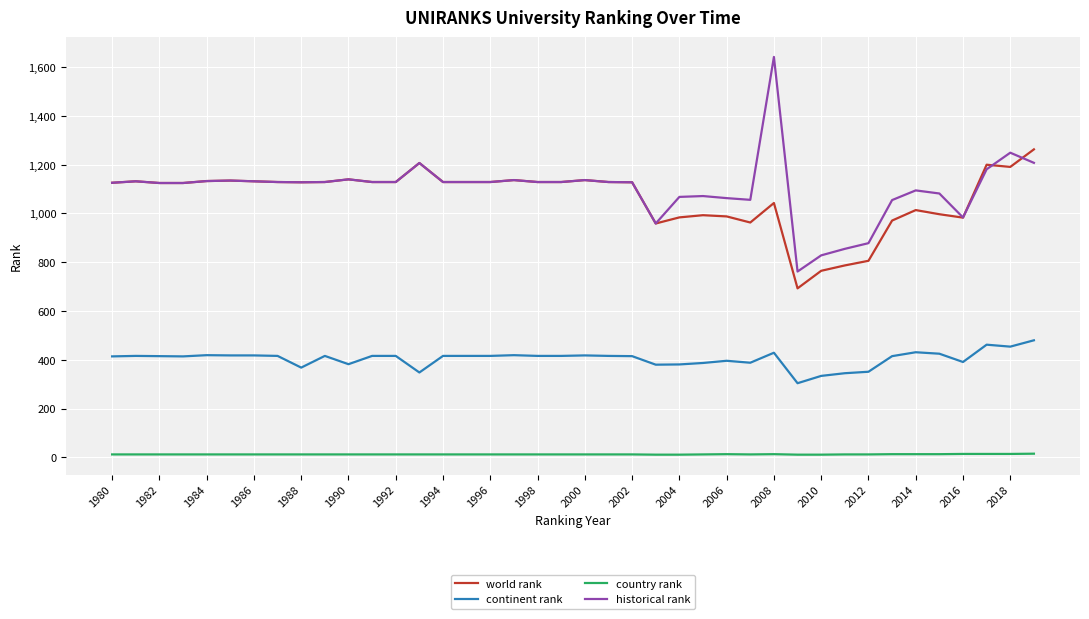

What is the maximum value for continent rank?

480.0